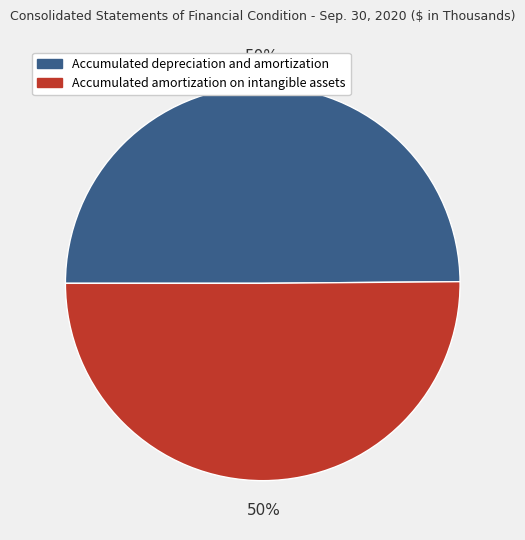

What is the ratio of the value at Accumulated depreciation and amortization to the value at Accumulated amortization on intangible assets?

1.0